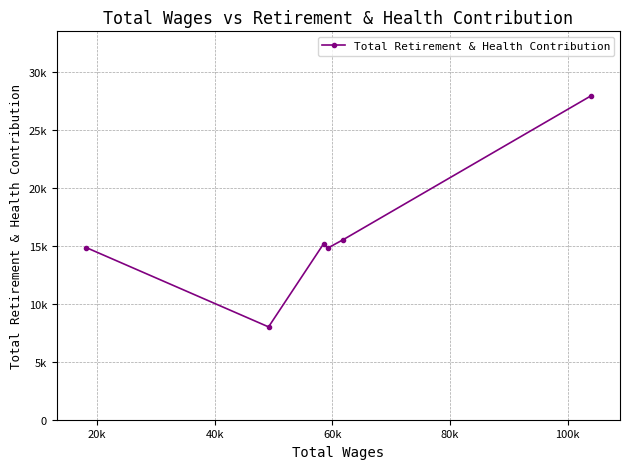

How many values are below 15200?

3